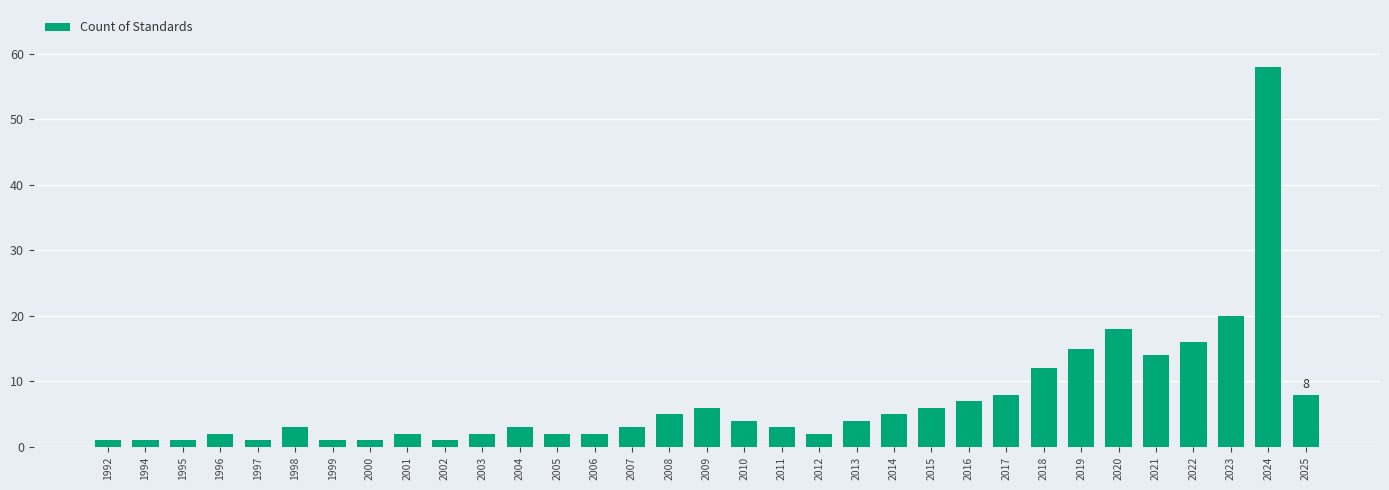

What is the sum of the values at 2017 and 2002?

9